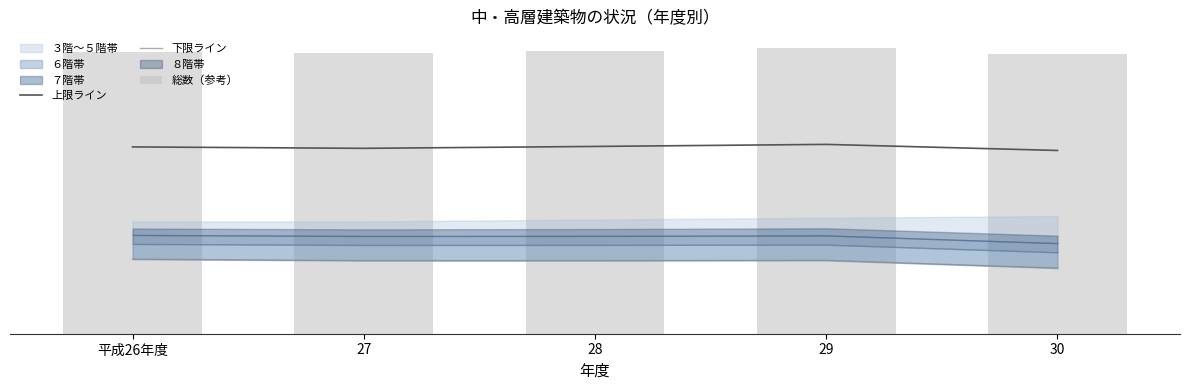

What is the spread (max minus min) of values at 27?

43.8